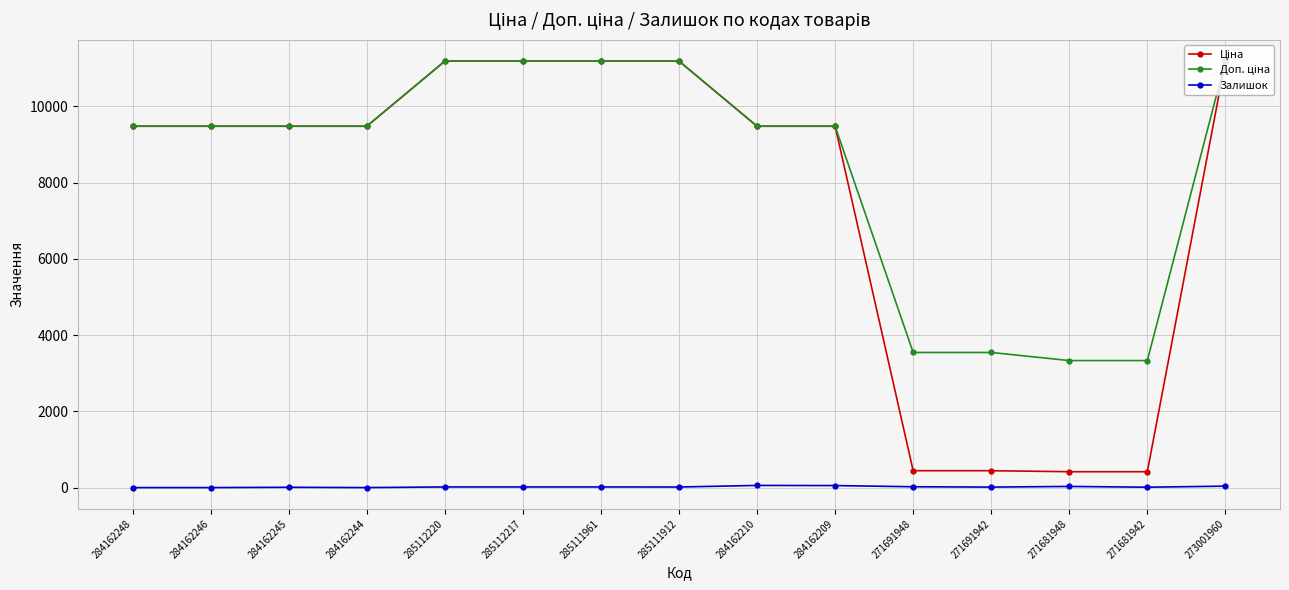

Does the chart display data point markers on the line(s)?

Yes